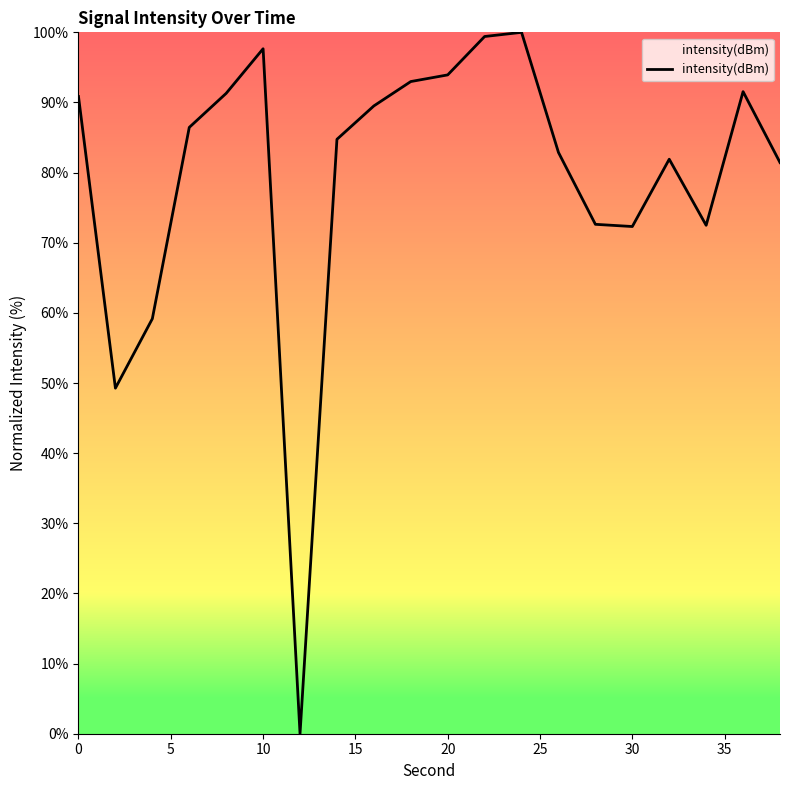

True or false: there are more than 1 points higher than both neighbors.

True